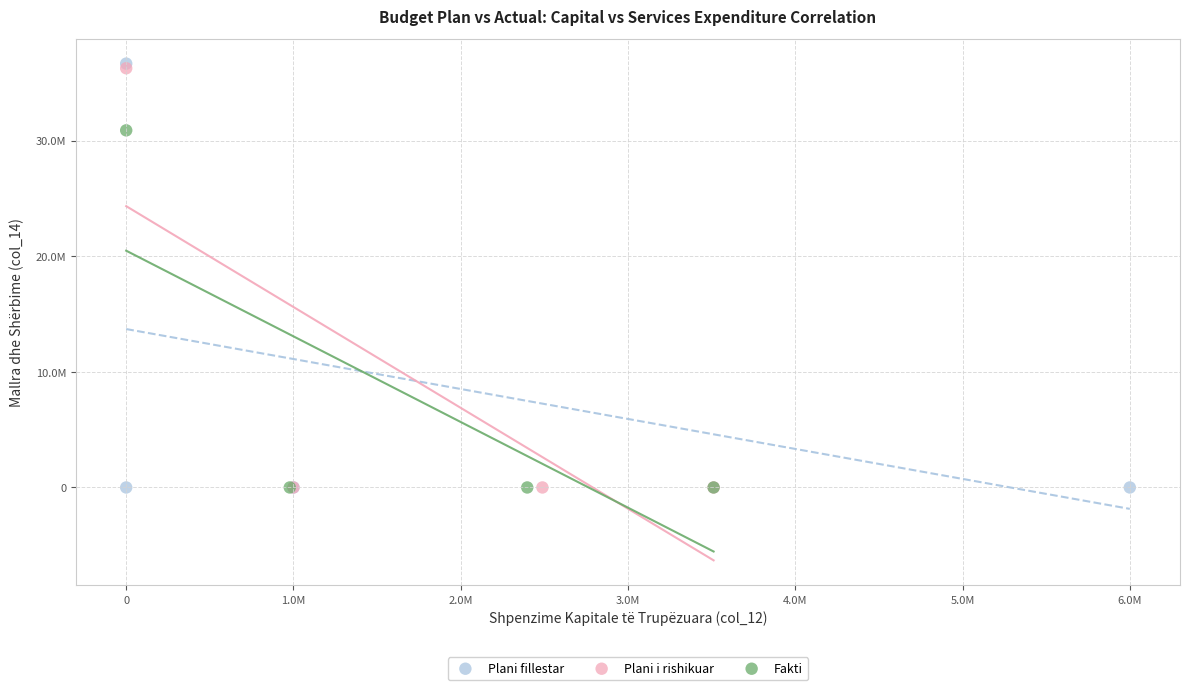

What are all the series names shown in the legend?

Plani fillestar, Plani i rishikuar, Fakti